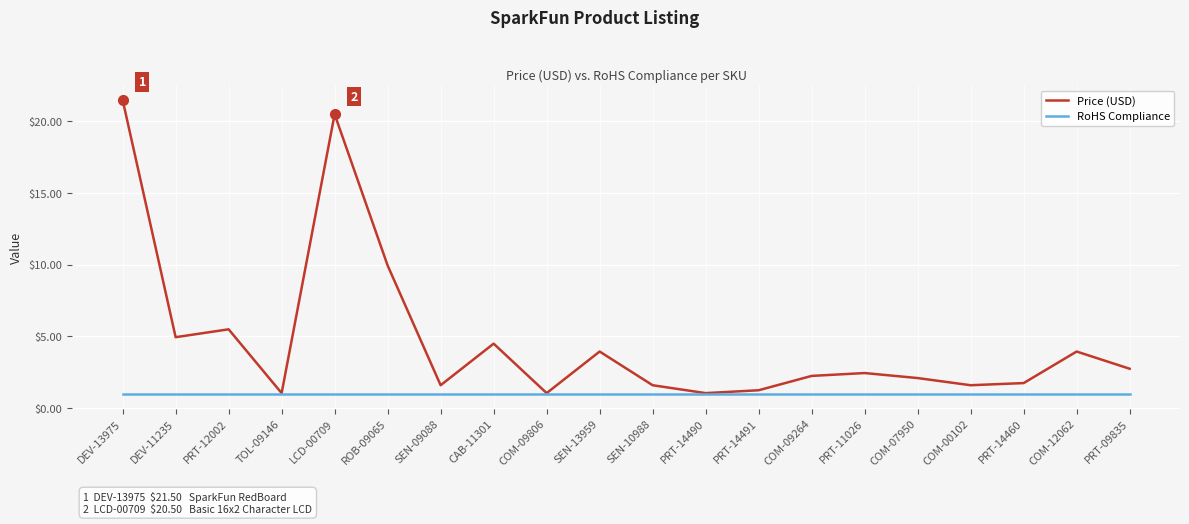

What position from the left is COM-12062?

19